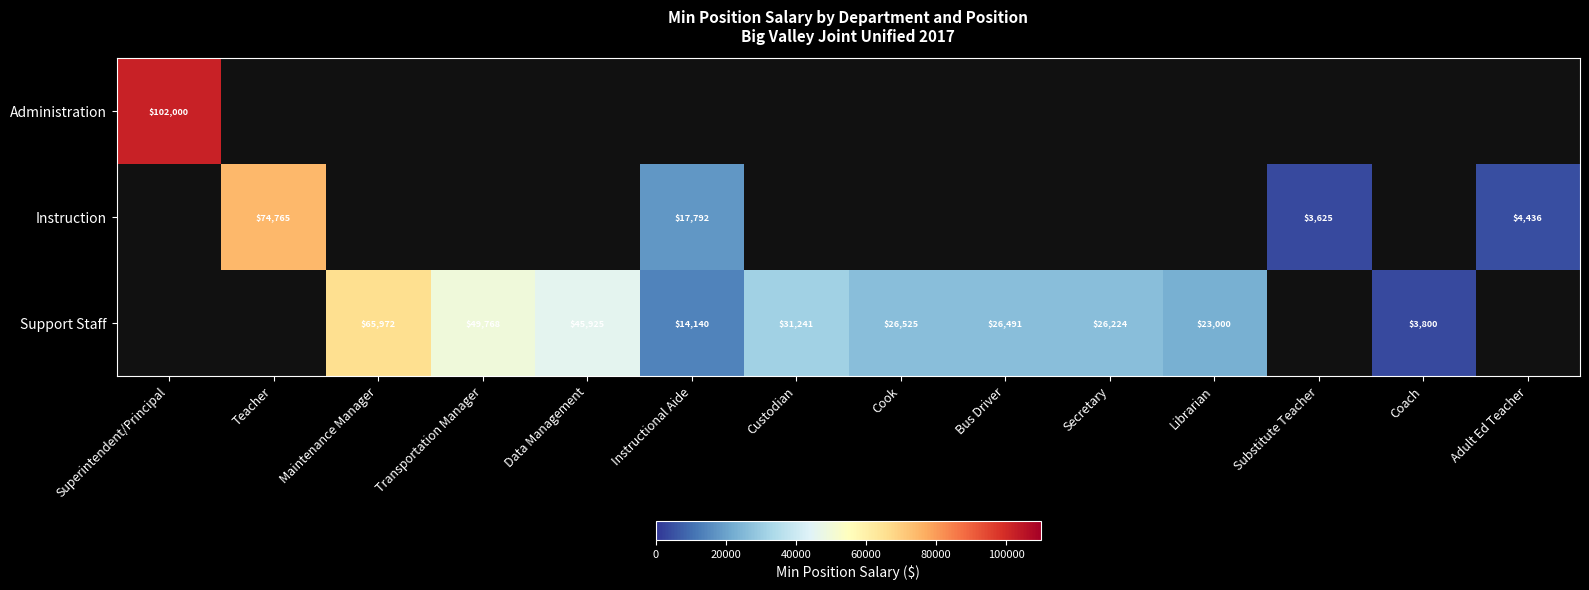

At which category is the sum across all series the highest?

Superintendent/Principal